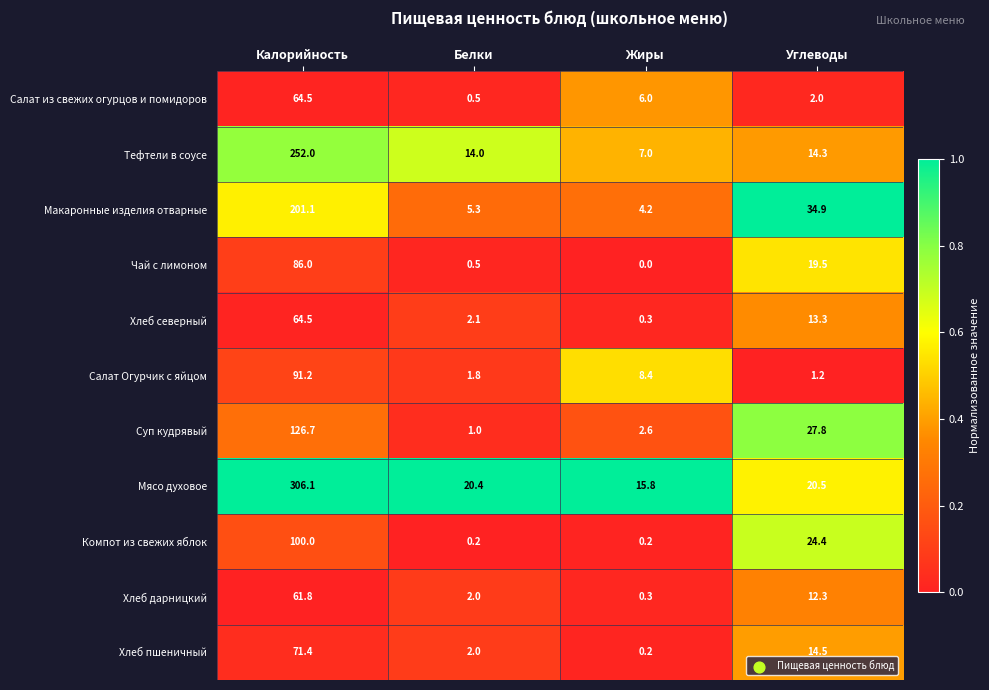

The Макаронные изделия отварные series shows 34.9 at Углеводы. True or false?

True